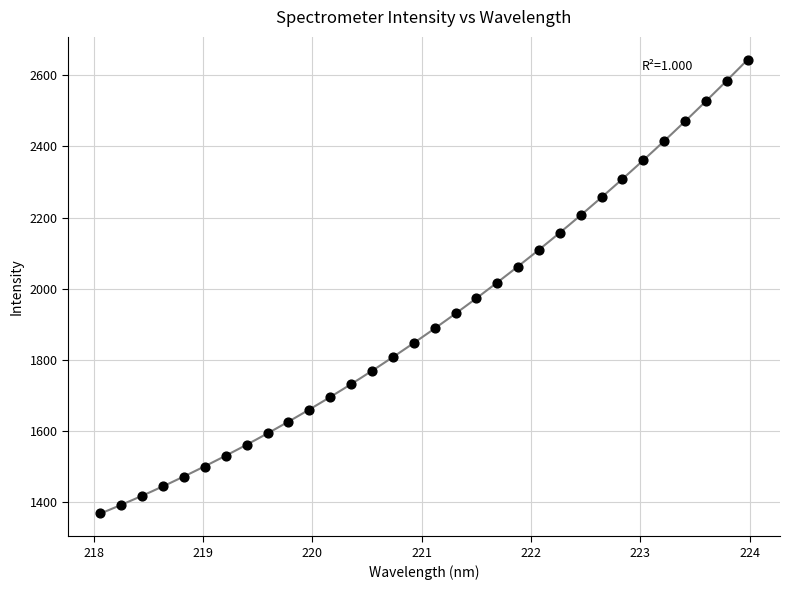

What is the range of Y values (max minus min)?

1275.2